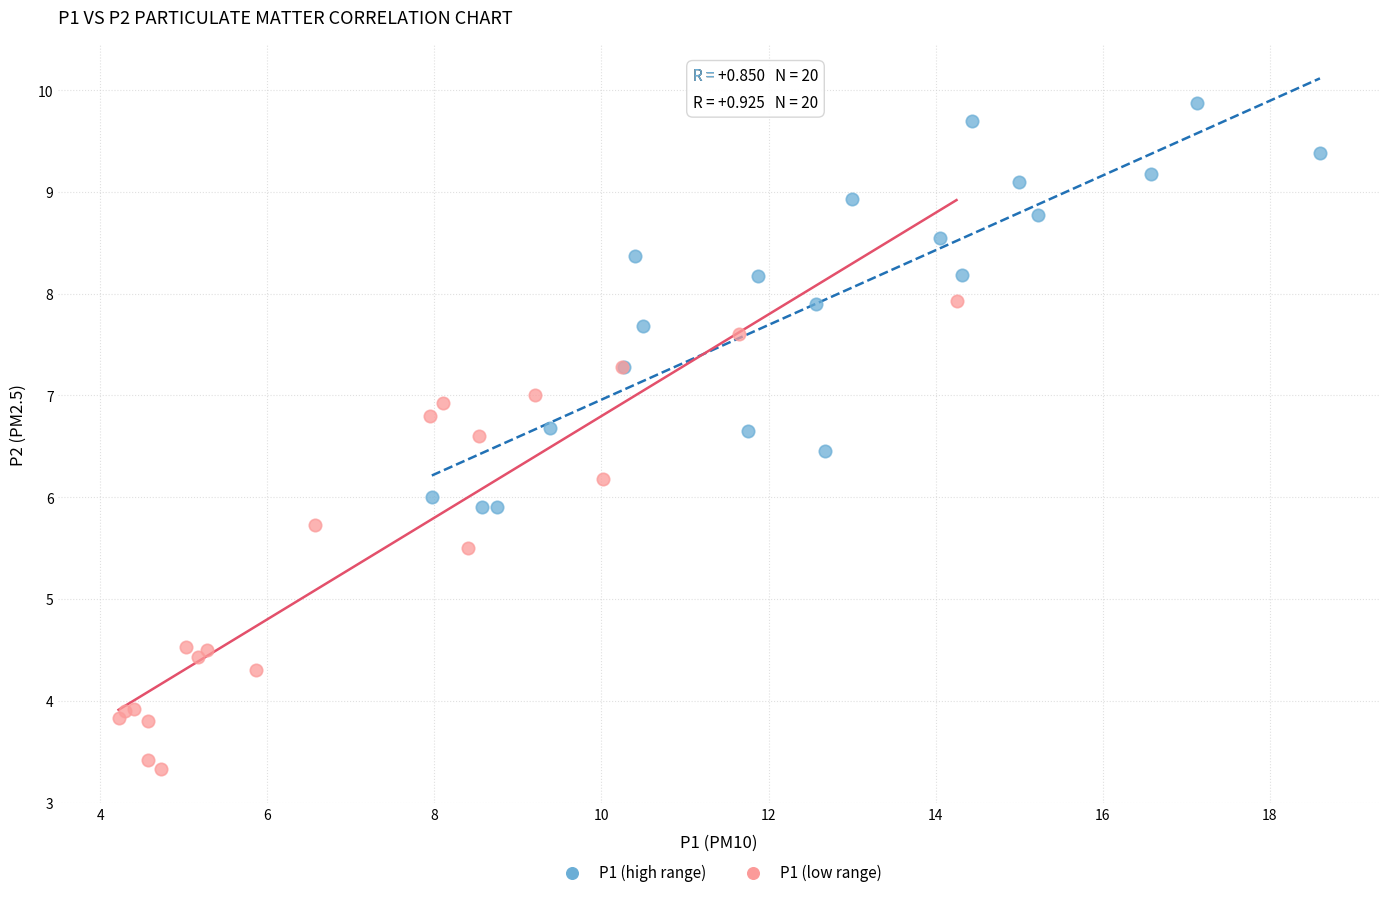

What are all the series names shown in the legend?

P1 (high range), P1 (low range)